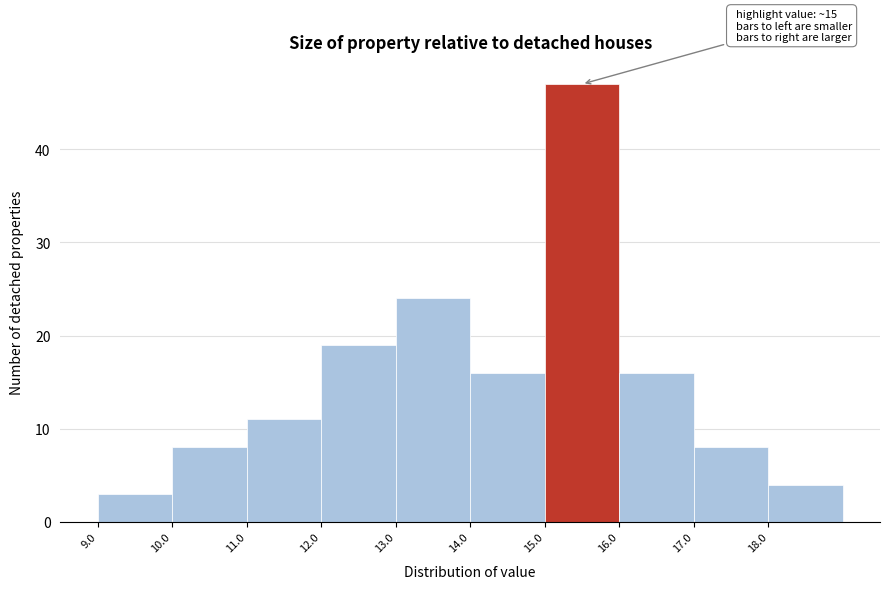

Over which range of the x-axis is the bar tallest?

15 to 16